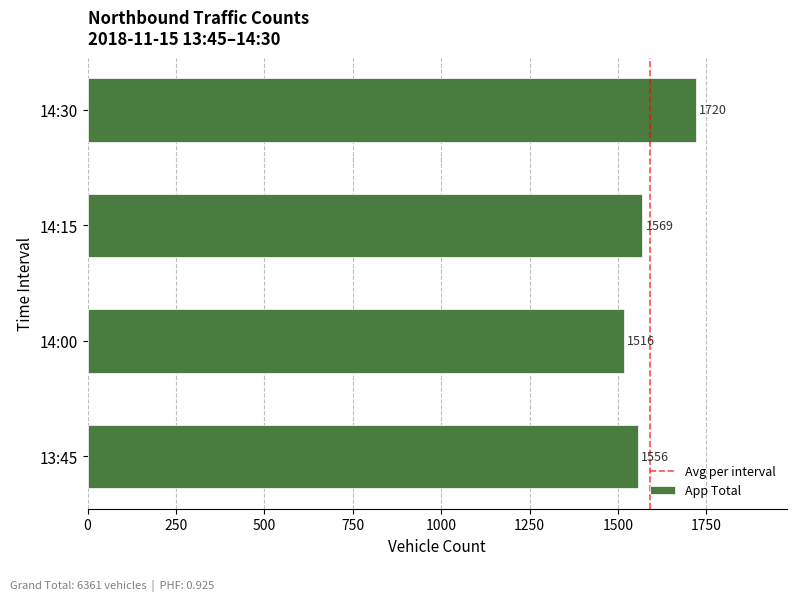

Which category has the lowest value across all series?

14:00